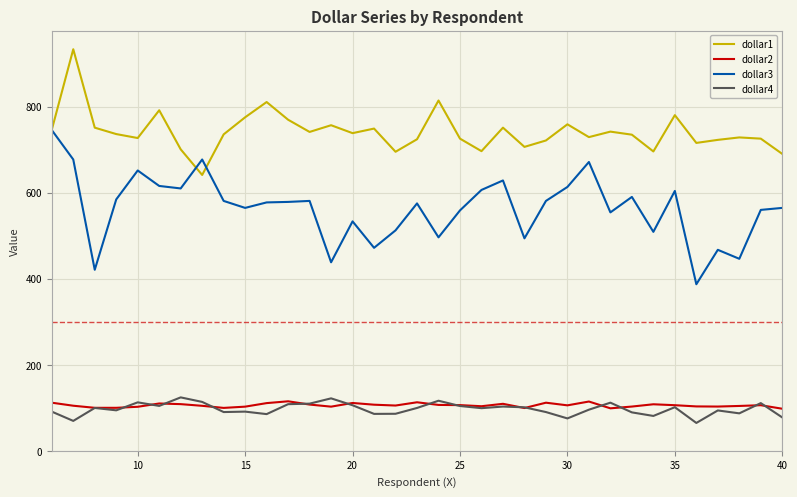

How many lines are shown in the chart?

4